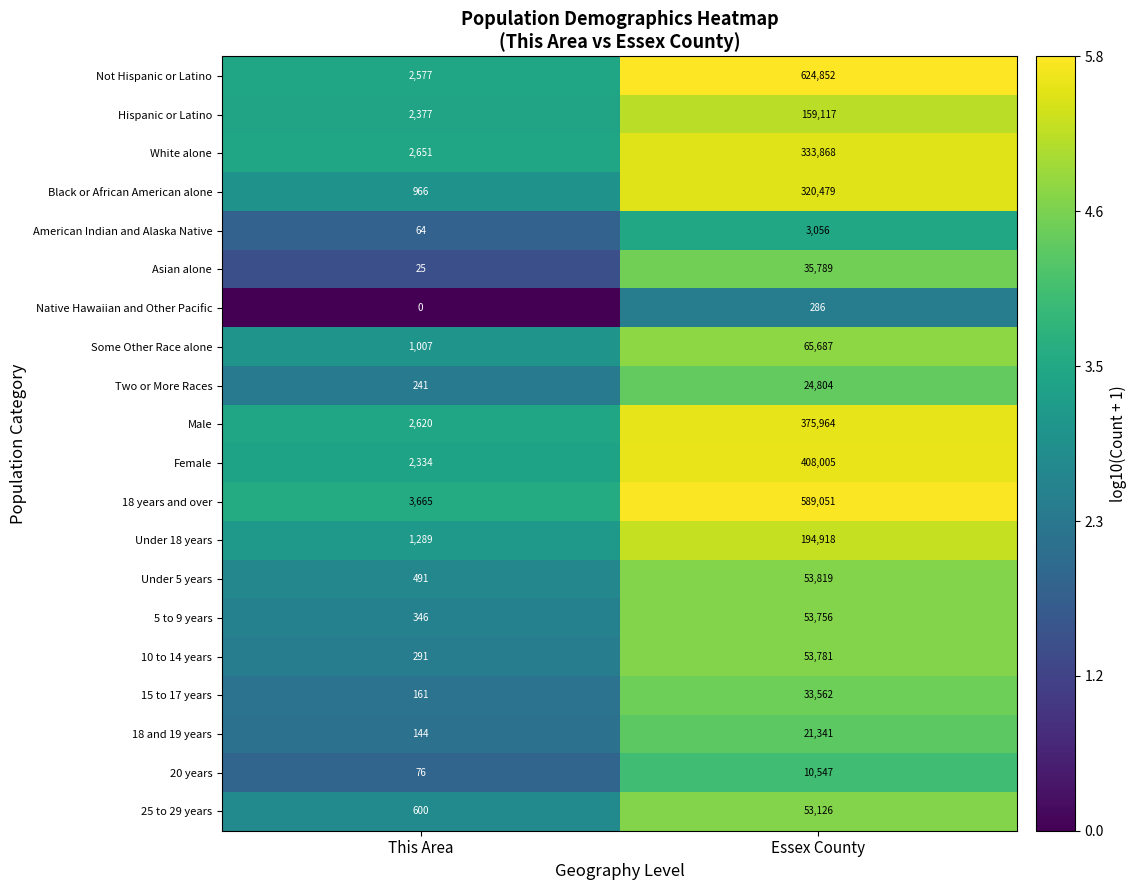

What is the spread (max minus min) of values at Essex County?

624566